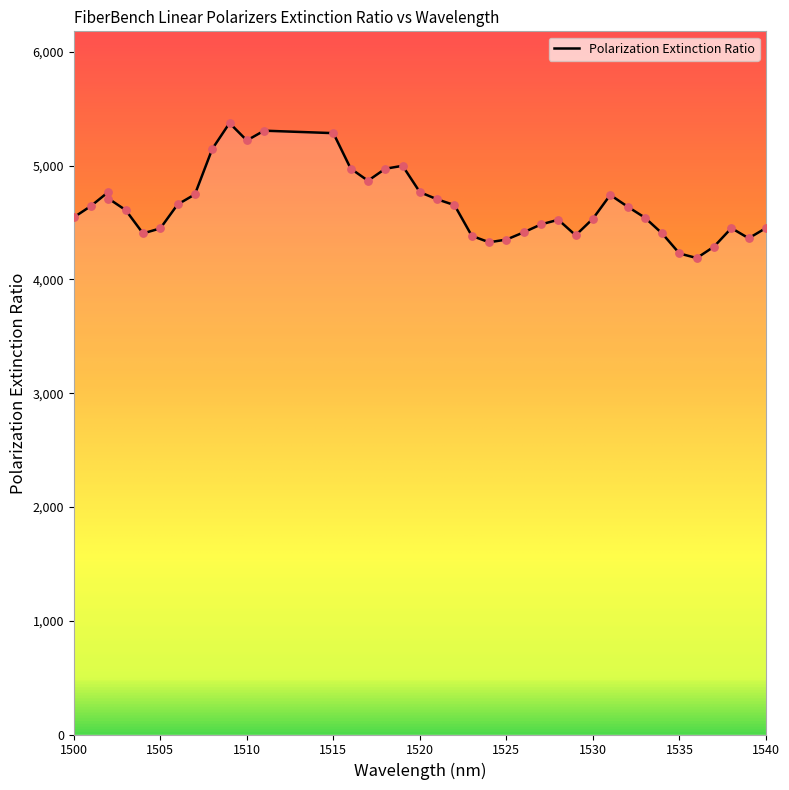

What is the change in value from 1500 to 1504?

-141.1